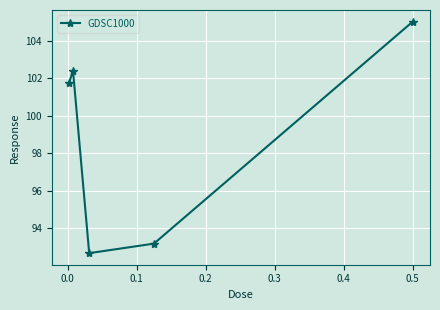

Reading right to left, list all the values displayed in this chart.

105.0	93.2	92.7	102.4	101.7